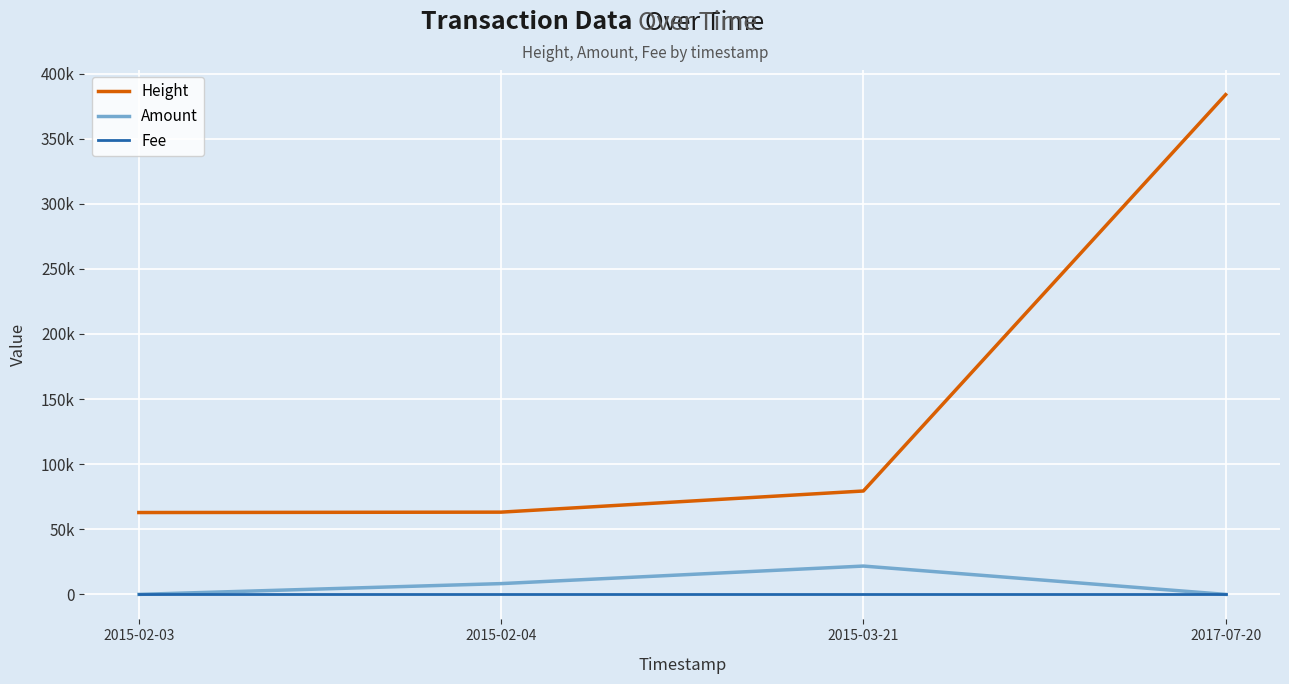

Which series changed the most between 2015-02-04 and 2017-07-20?

Height